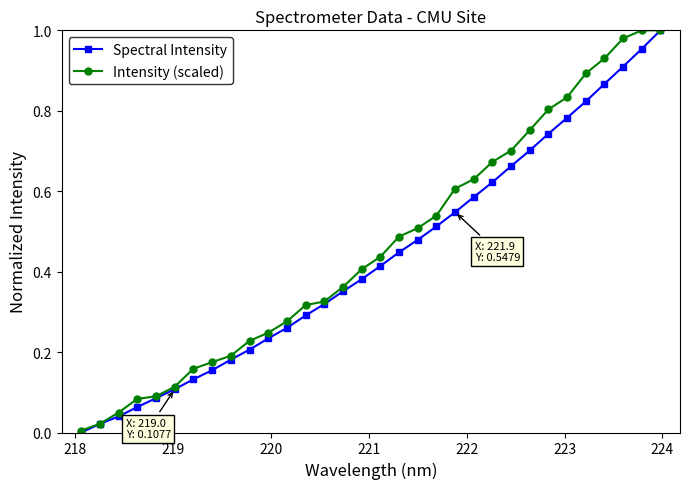

How many data points in Spectral Intensity are above 0?

31